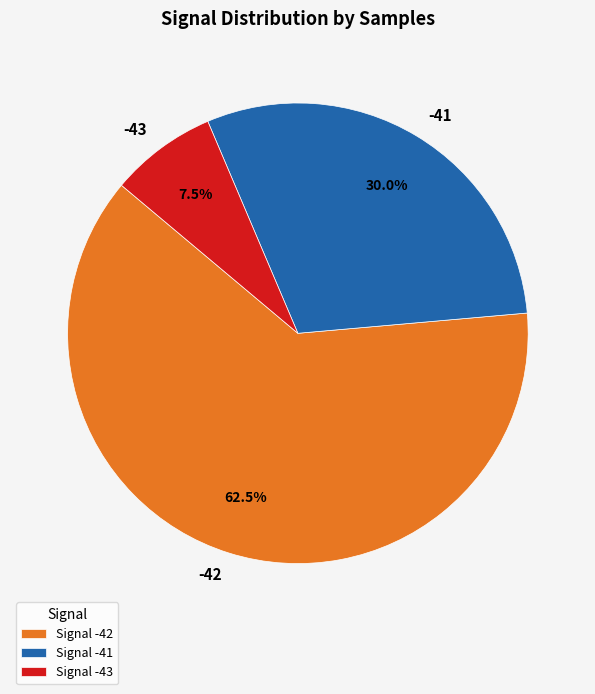

Which slice is the largest?

-42